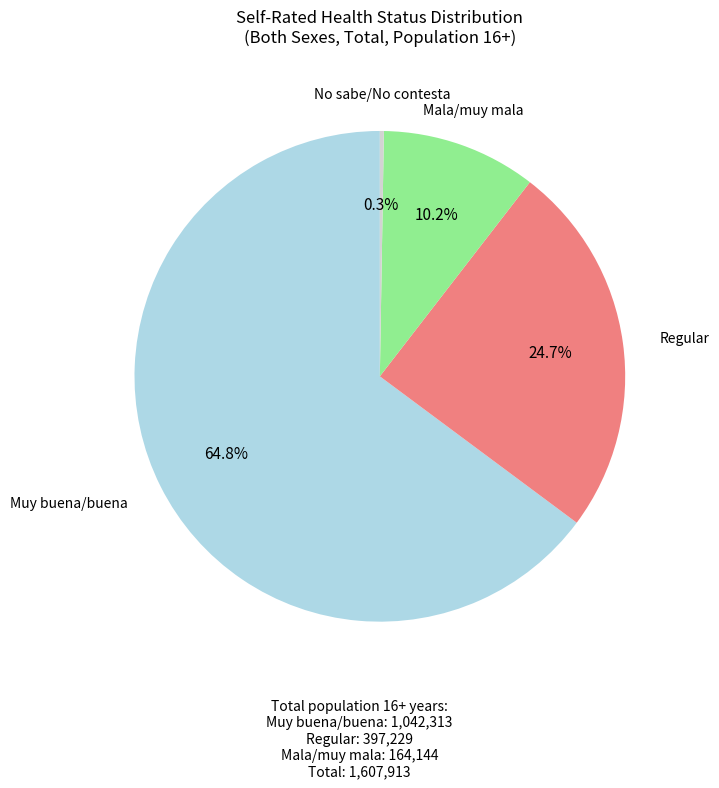

Is there a majority slice in this chart?

Yes